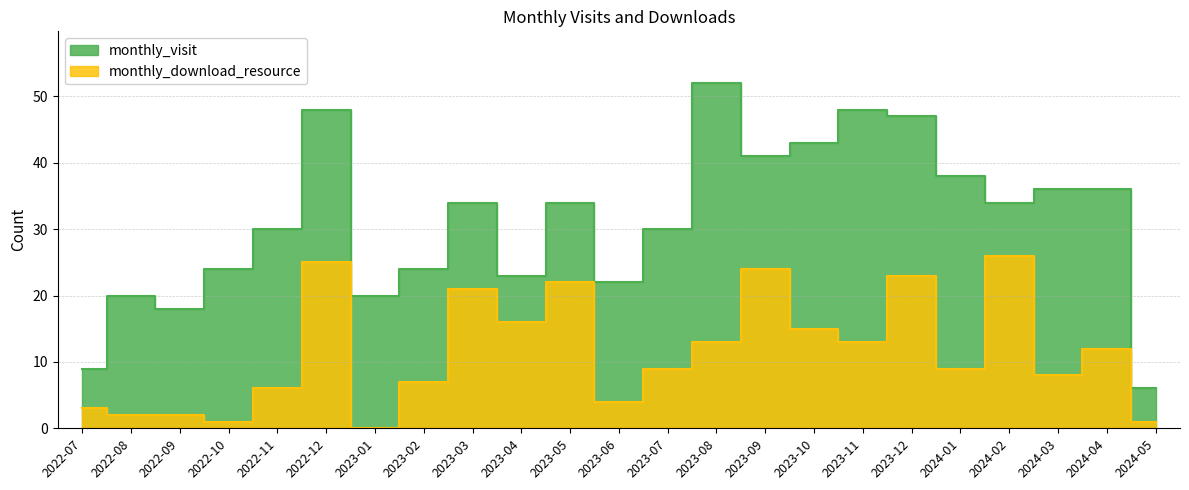

Which has a higher value, 2022-10 or 2023-10?

2023-10